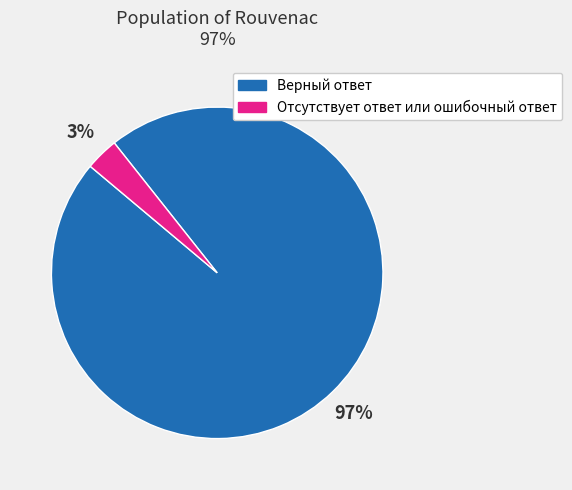

Count the number of slices in the pie.

2